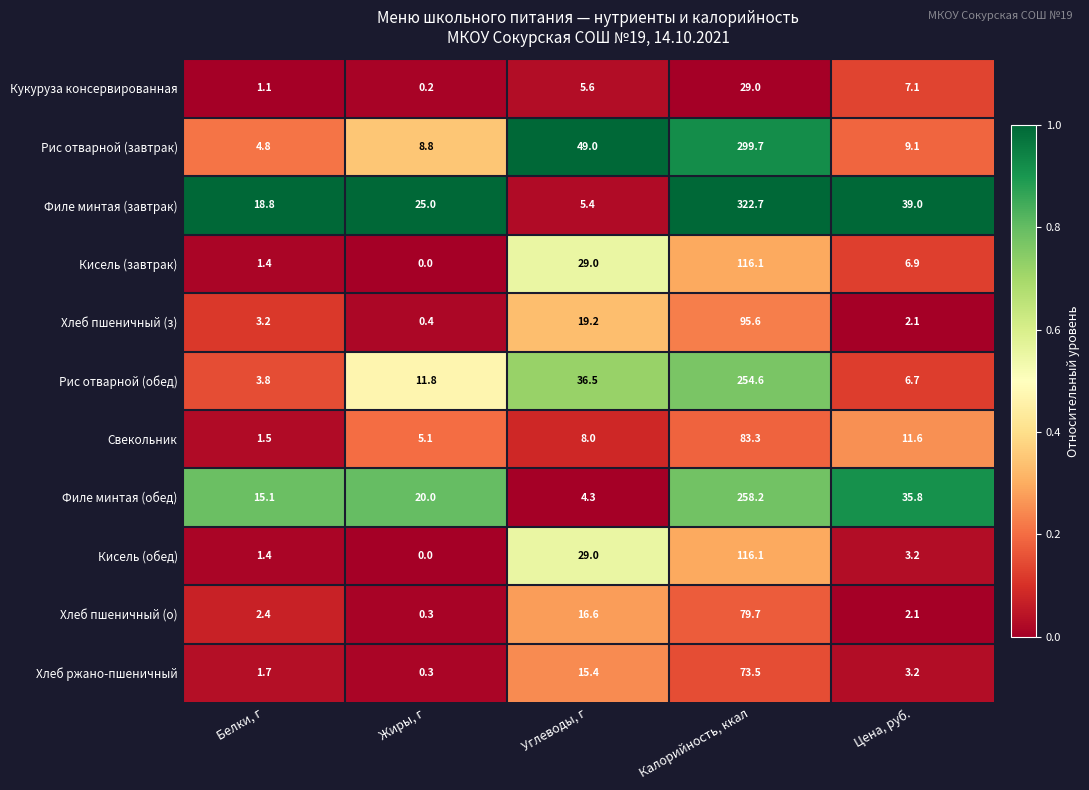

List the labels in order of Рис отварной (завтрак) value, smallest first.

Белки, г, Жиры, г, Цена, руб., Углеводы, г, Калорийность, ккал